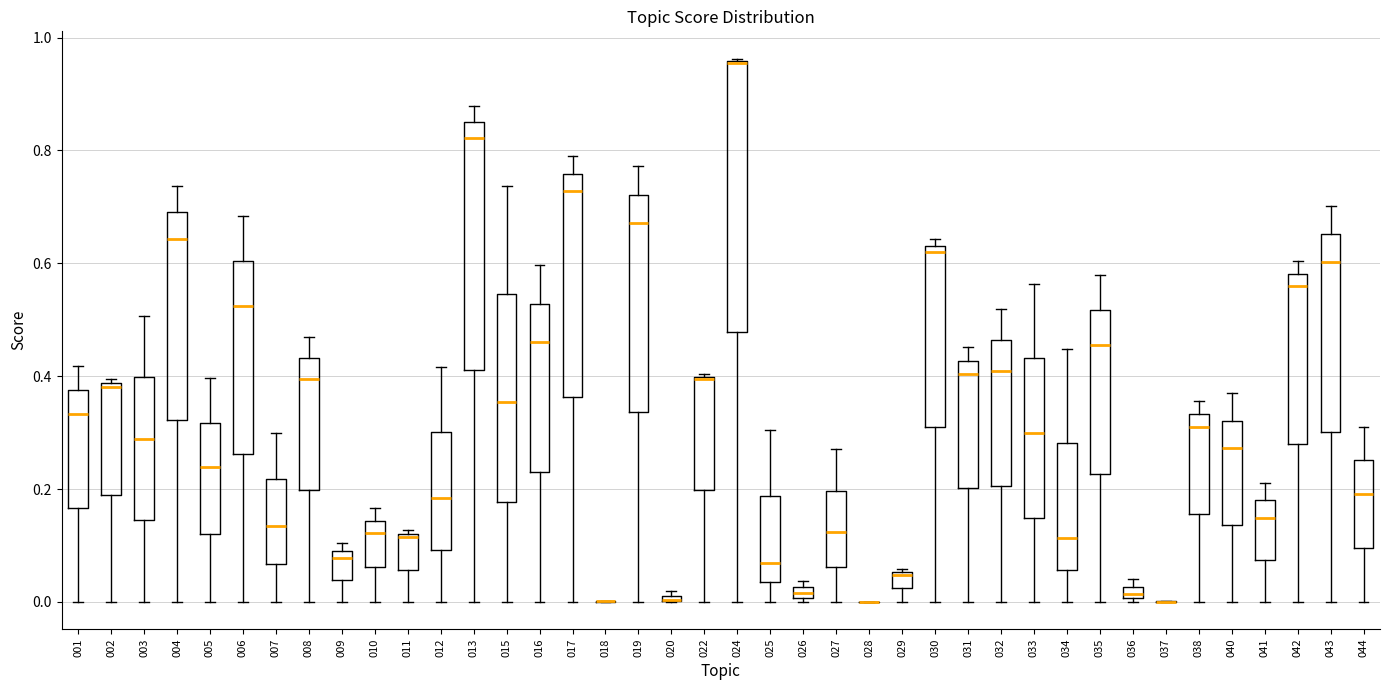

Where does the lower whisker of the box at x = 002 end on the y-axis? The values are not printed on the chart, so give them approximately, as read against the axis.

0.00